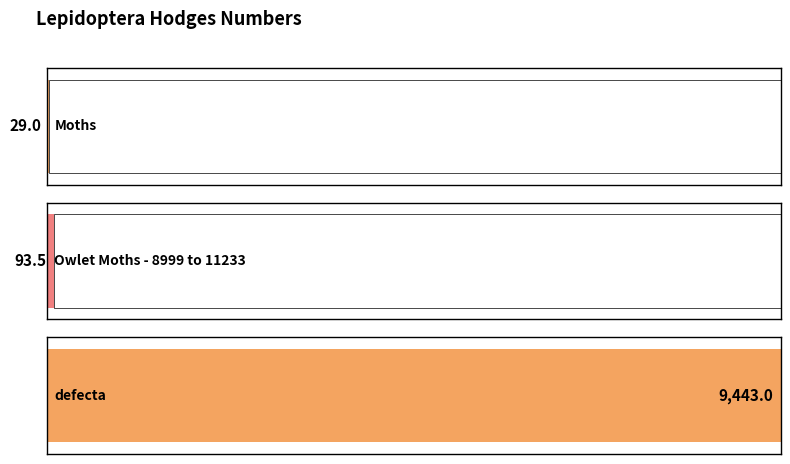

What is the value of the 3rd bar from the left?

9443.0